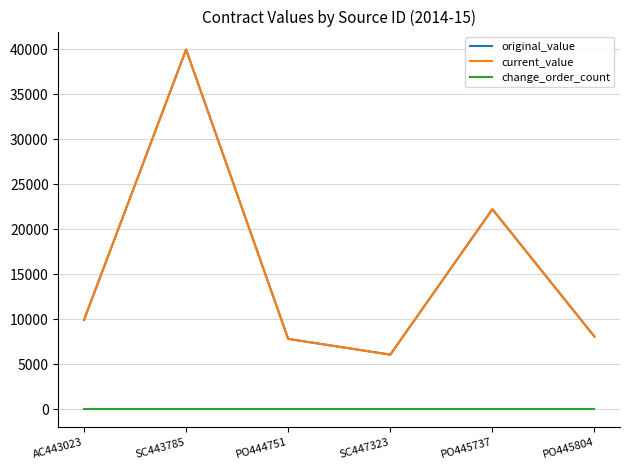

At PO445804, list the series in order from largest to smallest.

original_value, current_value, change_order_count